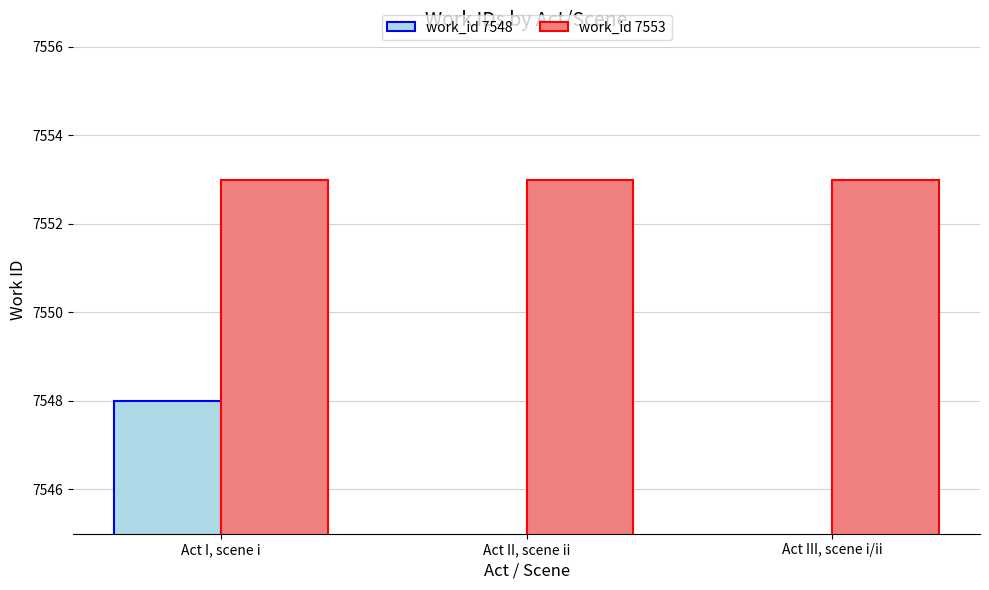

At which label is work_id 7553 closest to 7553?

Act I, scene i